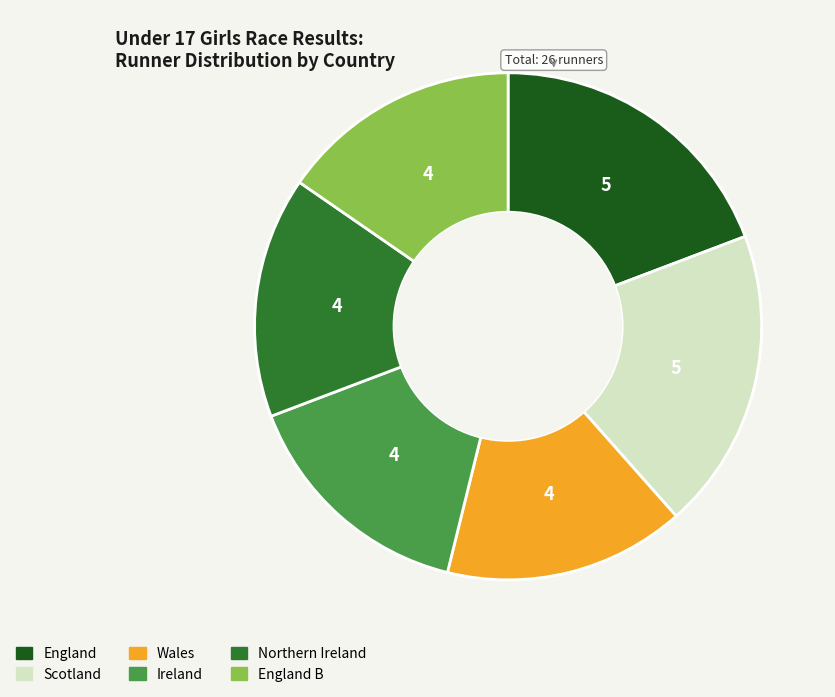

Is there a majority slice in this chart?

No